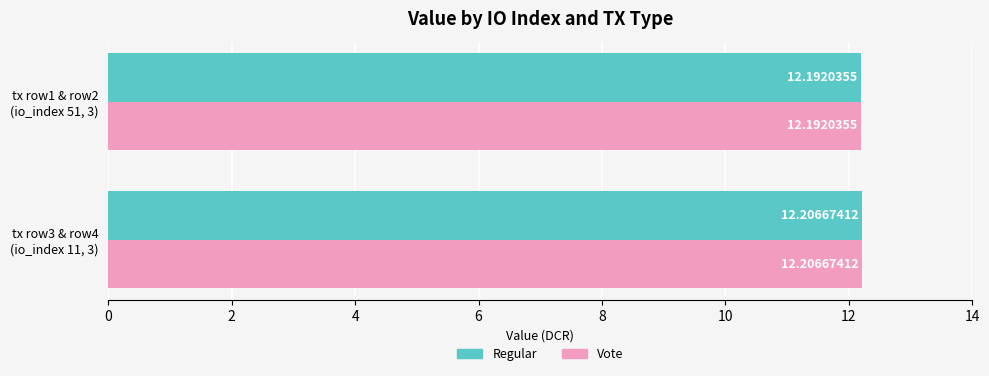

What is the sum of all Regular values?

24.4